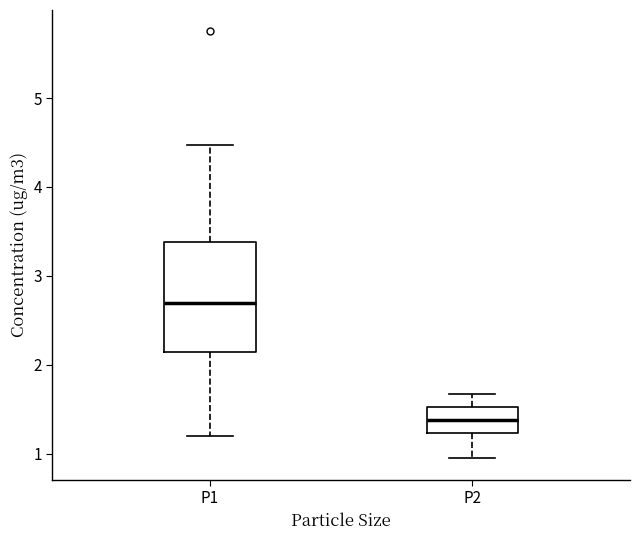

Where does the upper whisker of the box for P2 end on the y-axis? The values are not printed on the chart, so give them approximately, as read against the axis.

1.7